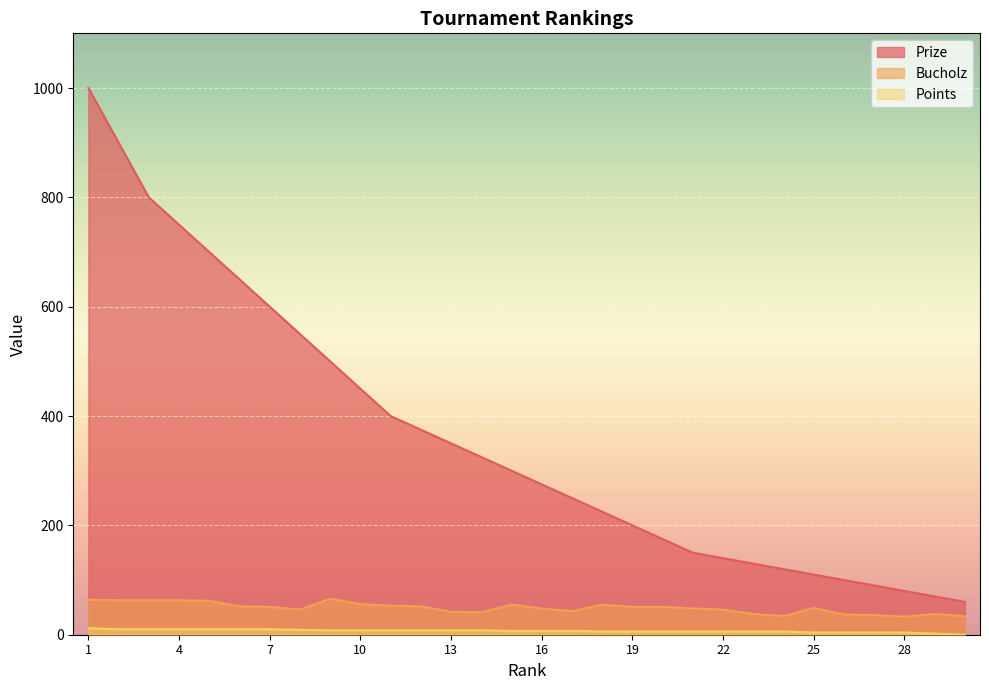

Read the Points value at 17, to the nearest 10.

10